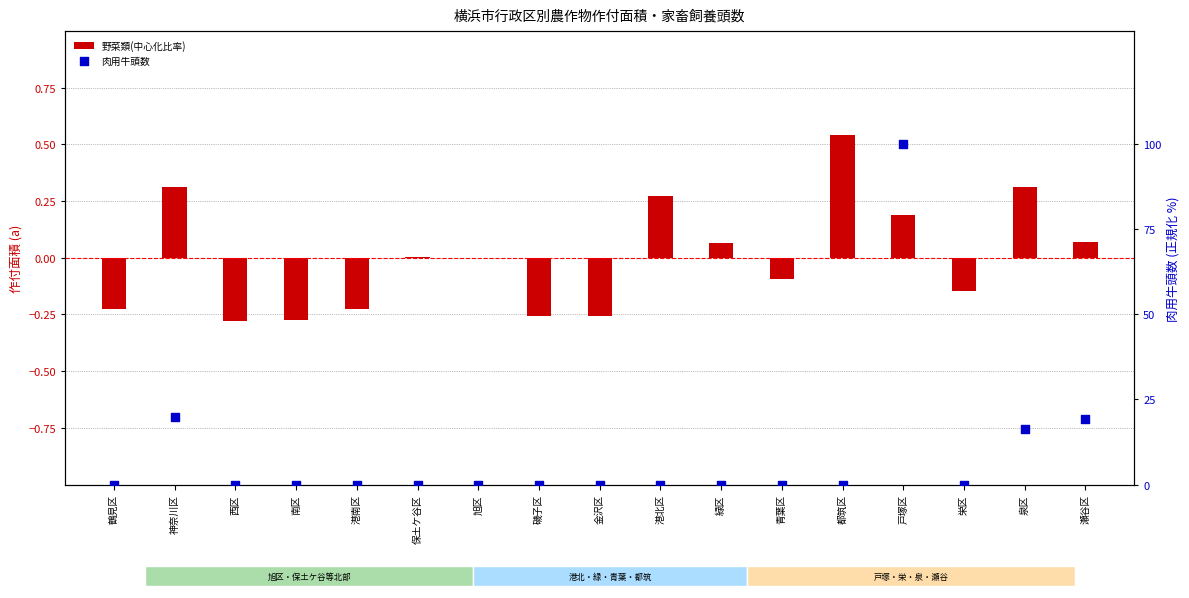

At how many categories does at least one series exceed 51?

1